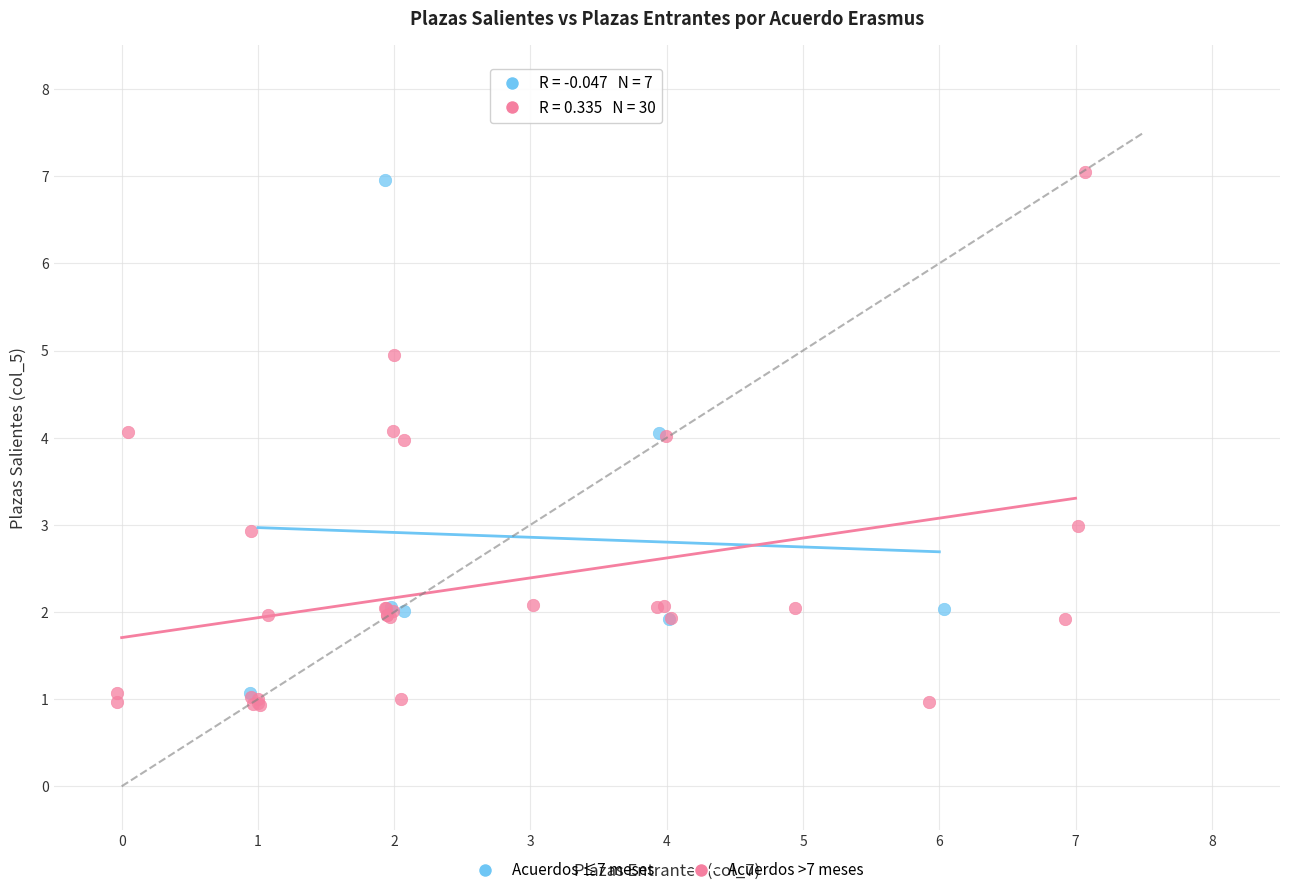

Which series contains the lowest Y value?

Acuerdos >7 meses